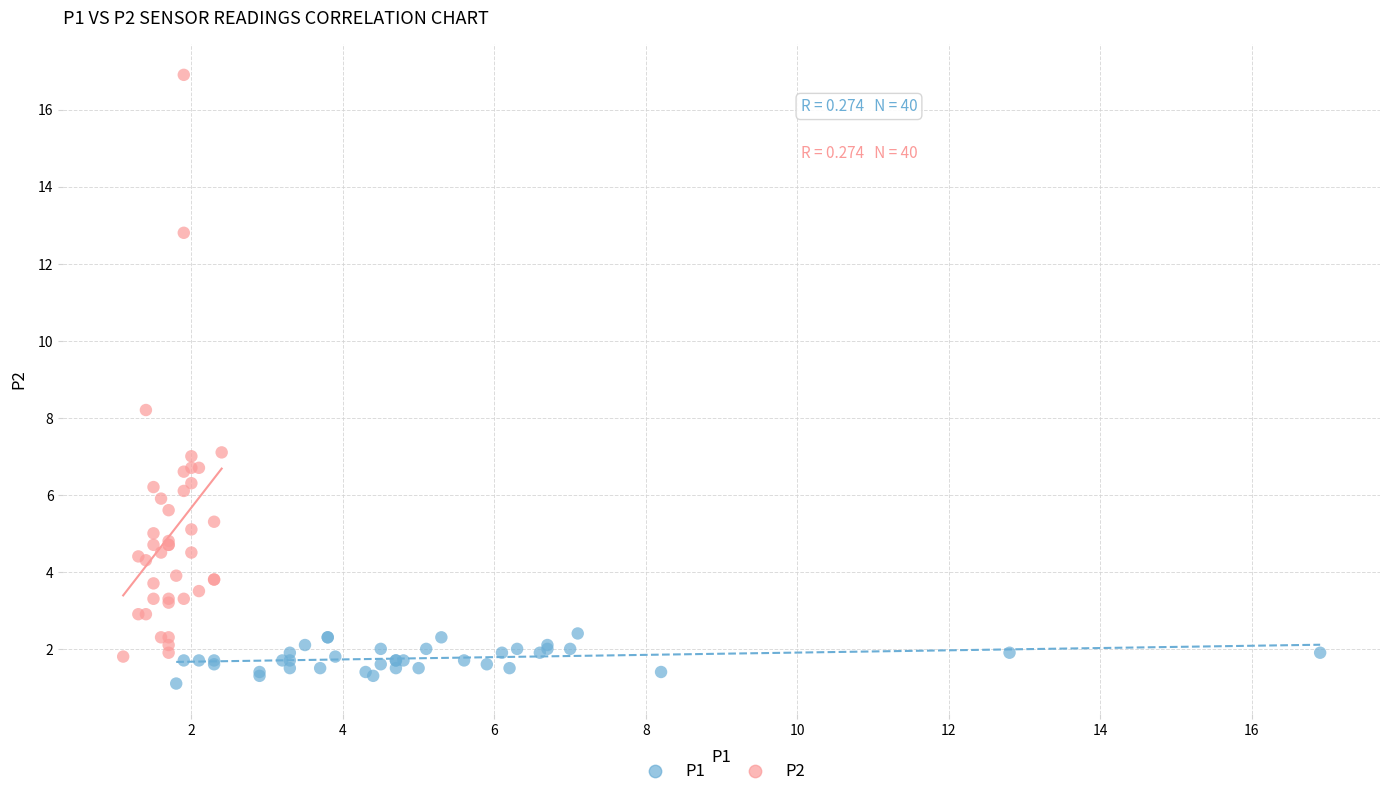

Which series contains the lowest Y value?

P1